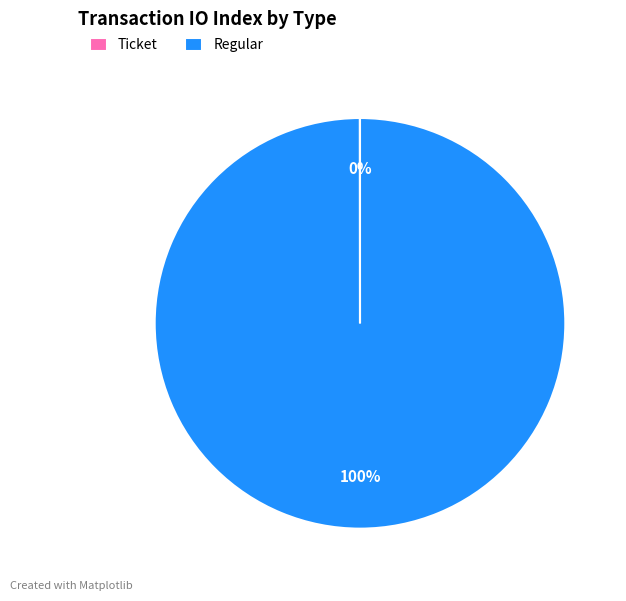

Which category has the biggest portion of the pie?

Regular